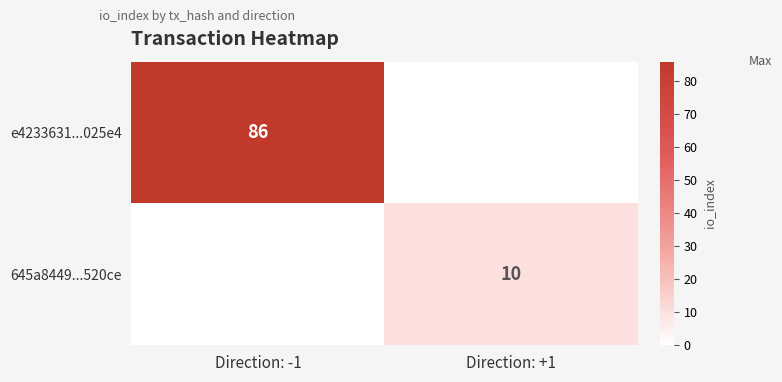

Is it true that e4233631...025e4 equals 123 at Direction: -1?

False